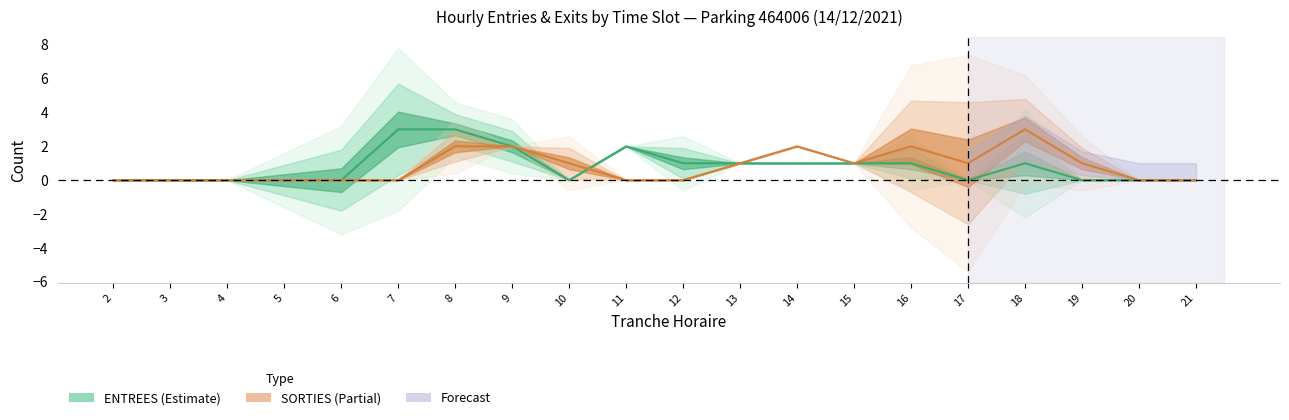

The value of ENTREES NB_HORAIRE at 6 is 0. True or false?

True